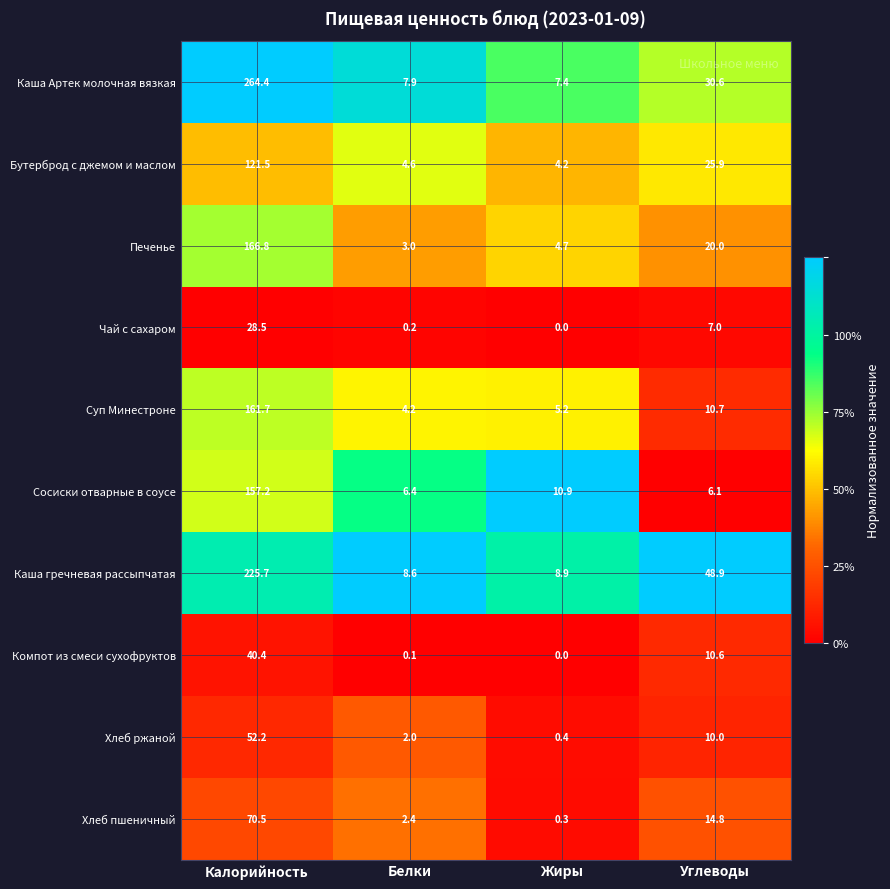

Which series has the largest total across all categories?

Каша Артек молочная вязкая